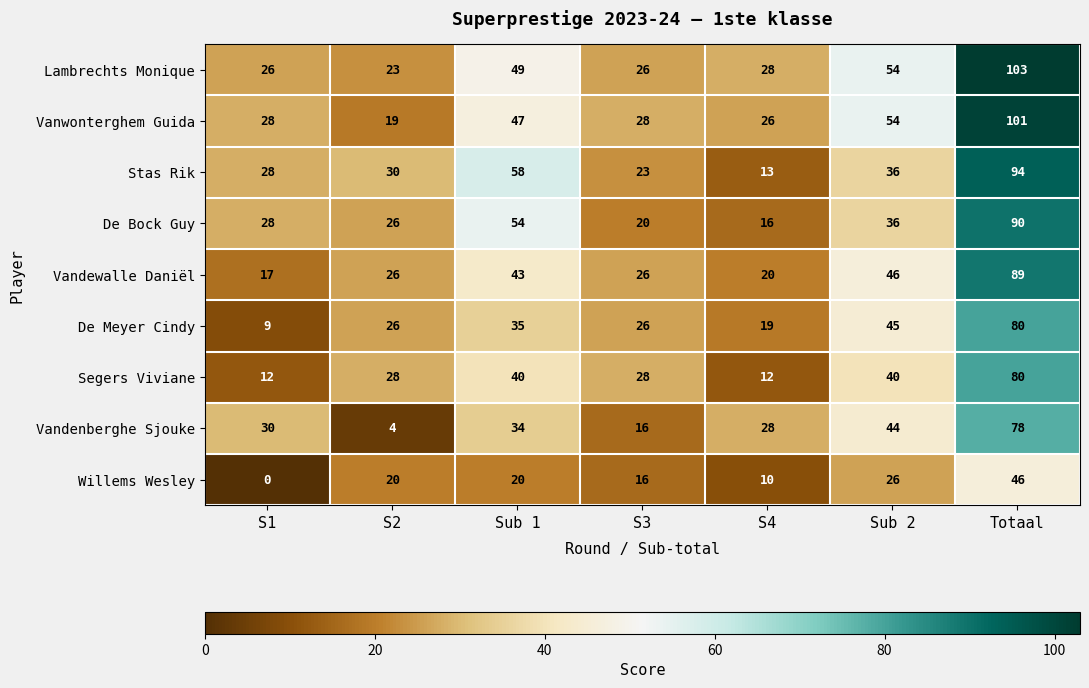

True or false: De Bock Guy has a value of 44 at Totaal.

False